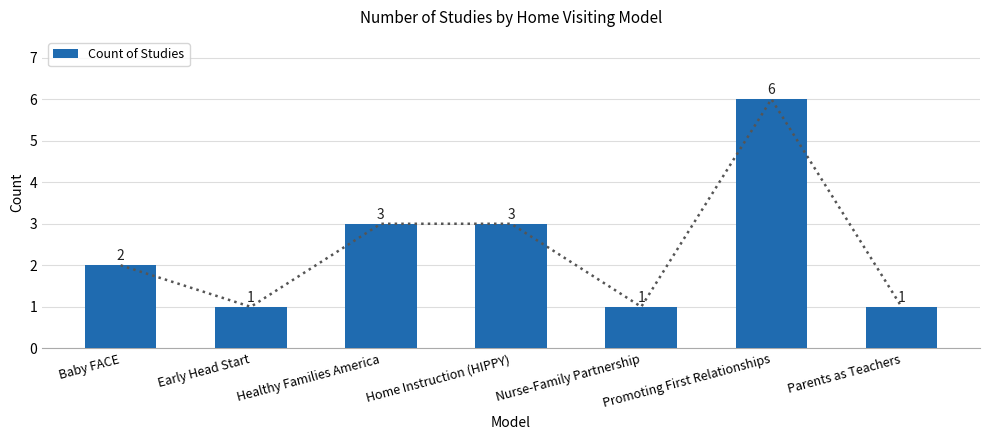

Does the chart contain stacked bars?

No